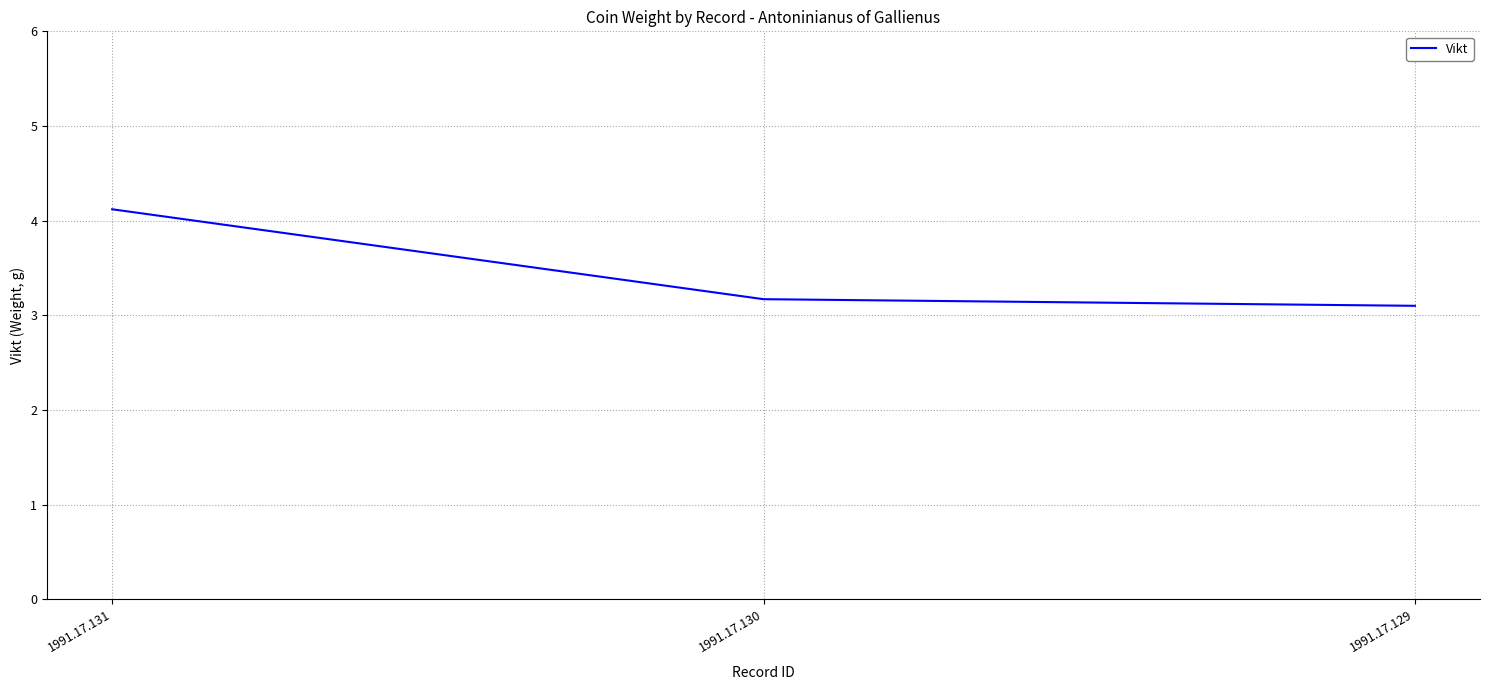

What is the difference between the maximum and minimum values?

1.0